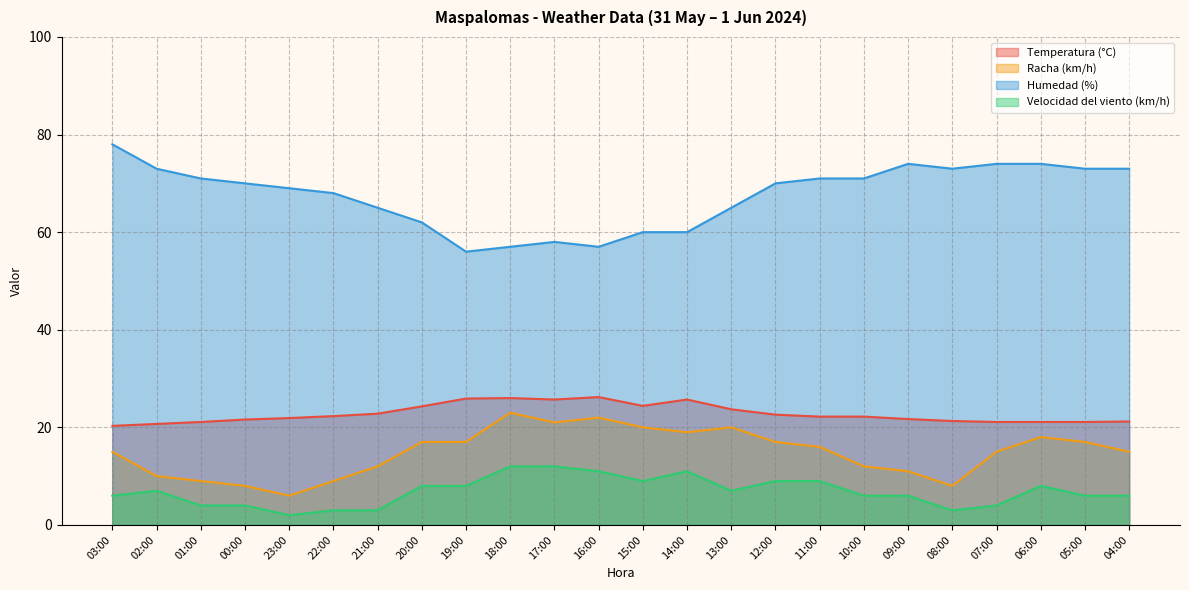

True or false: Velocidad del viento (km/h) and Temperatura (°C) cross at least once.

False